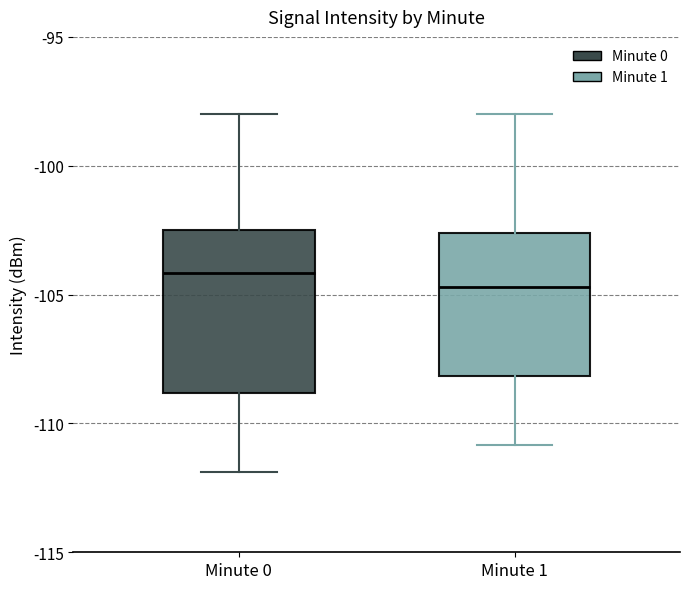

Which box's median line is the lowest?

Minute 1